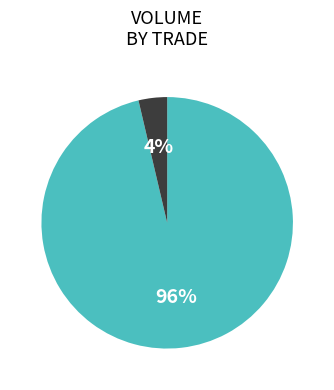

Does any single category account for the majority?

Yes